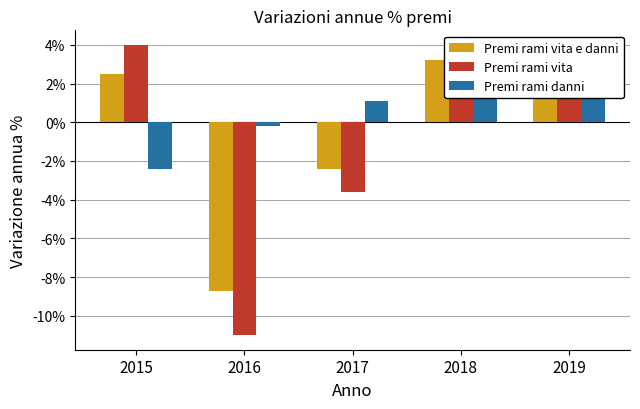

Reading left to right, extract all data points from this chart.

Premi rami vita e danni: 2015=2.5	2016=-8.7	2017=-2.4	2018=3.2	2019=3.7
Premi rami vita: 2015=4.0	2016=-11.0	2017=-3.6	2018=3.5	2019=3.9
Premi rami danni: 2015=-2.4	2016=-0.2	2017=1.1	2018=2.4	2019=3.2